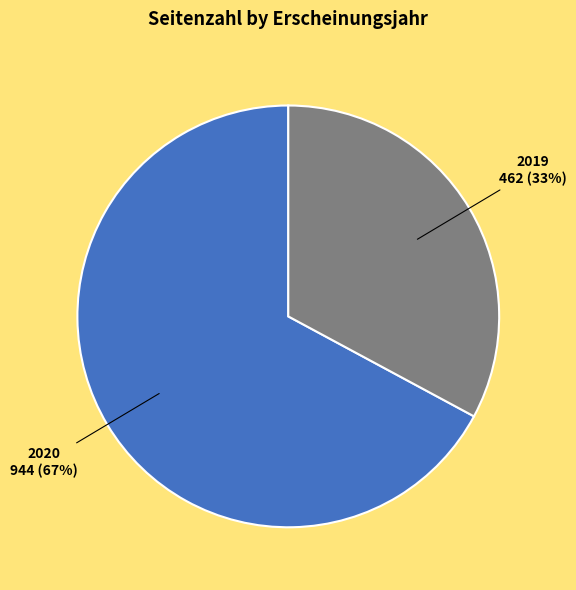

Is there a majority slice in this chart?

Yes